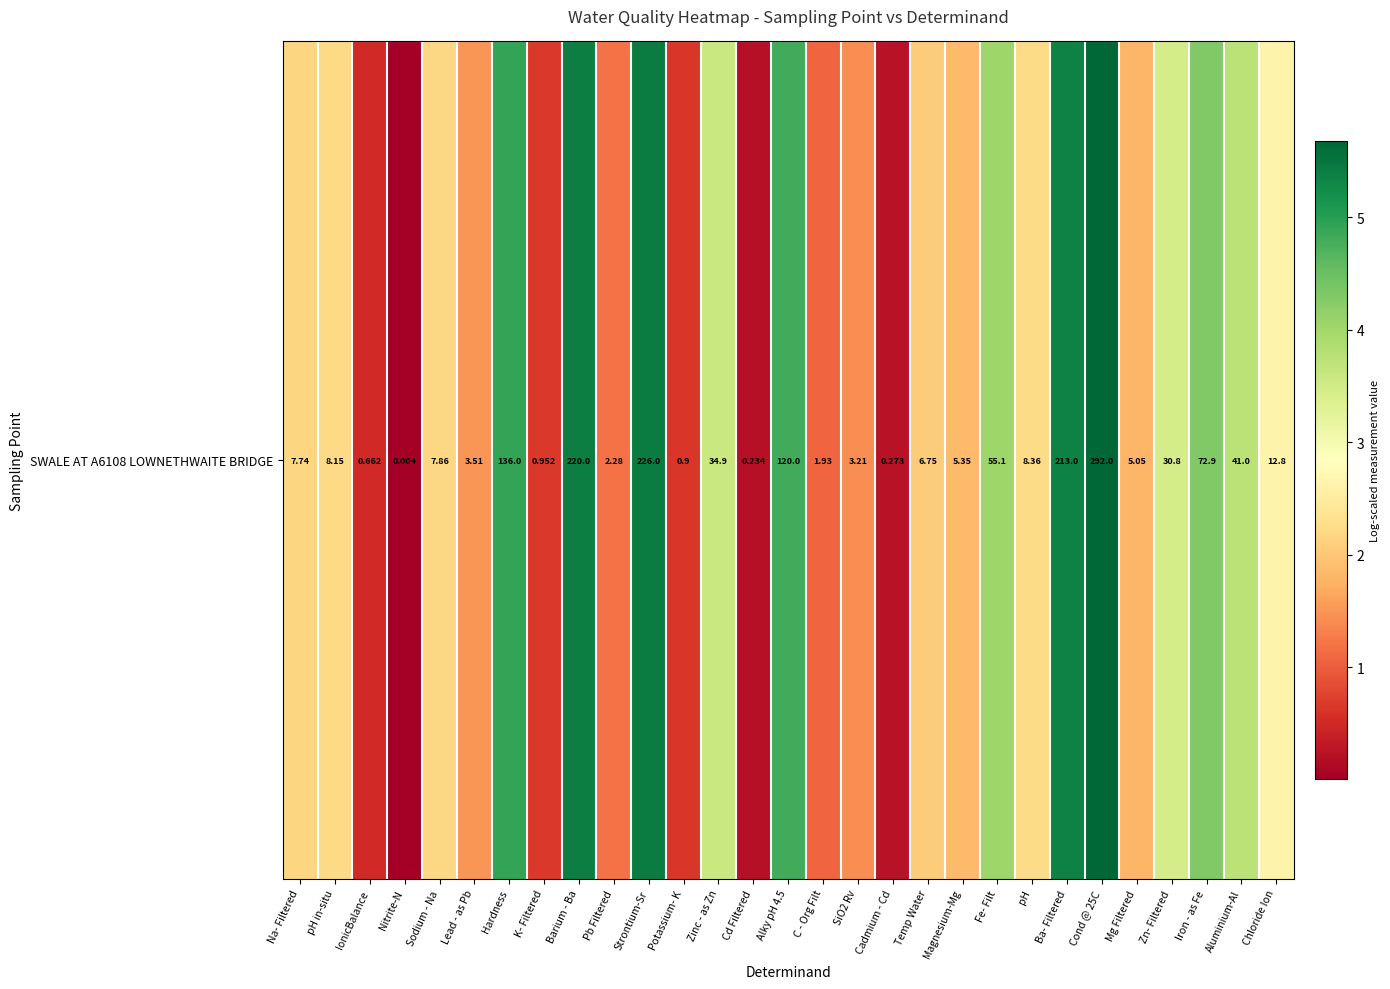

List the labels in order of value, smallest first.

Nitrite-N, Cd Filtered, Cadmium - Cd, IonicBalance, Potassium- K, K- Filtered, C - Org Filt, Pb Filtered, SiO2 Rv, Lead - as Pb, Mg Filtered, Magnesium-Mg, Temp Water, Na- Filtered, Sodium - Na, pH in-situ, pH, Chloride Ion, Zn- Filtered, Zinc - as Zn, Aluminium-Al, Fe- Filt, Iron - as Fe, Alky pH 4.5, Hardness, Ba- Filtered, Barium - Ba, Strontium-Sr, Cond @ 25C